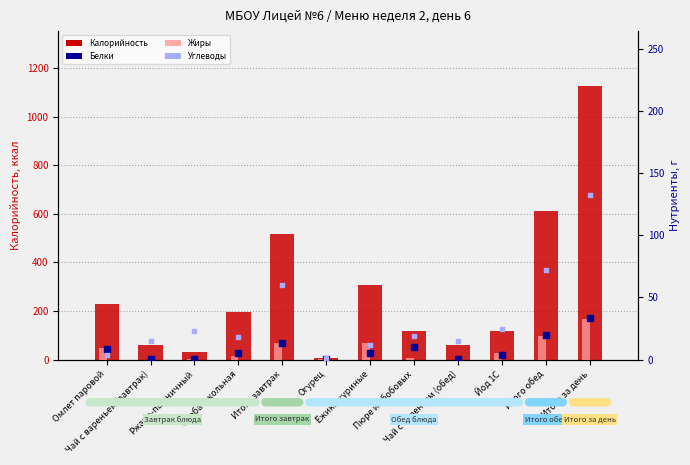

Which series contains the highest Y value?

Калорийность